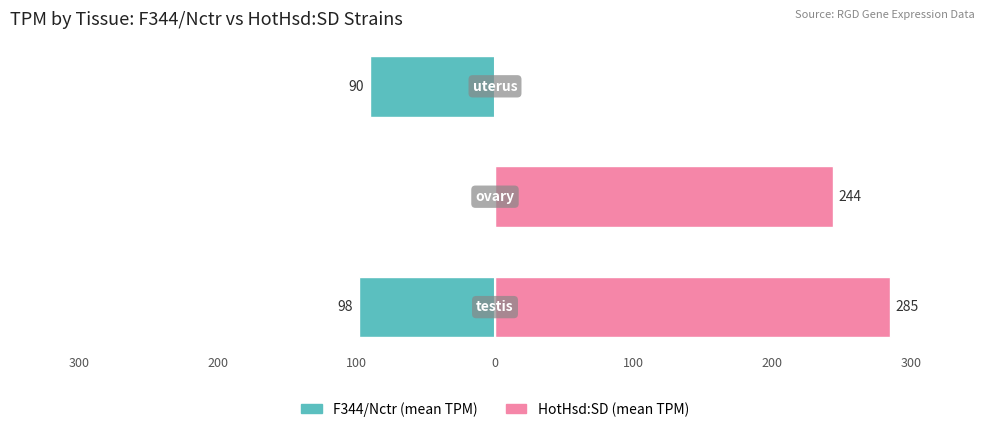

The F344/Nctr (mean TPM) series shows -52.2 at 300. True or false?

False